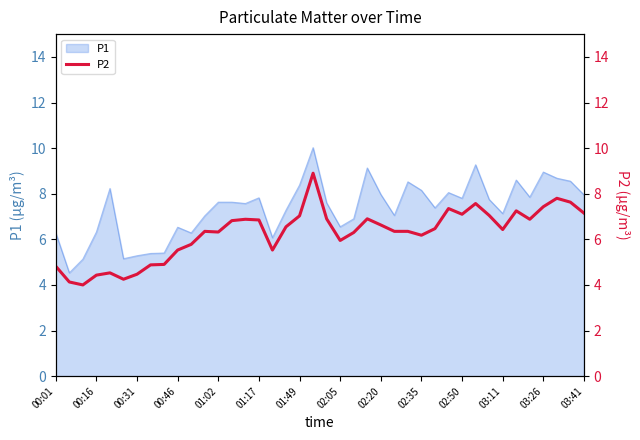

What is the lowest value of the P1 series?

4.5